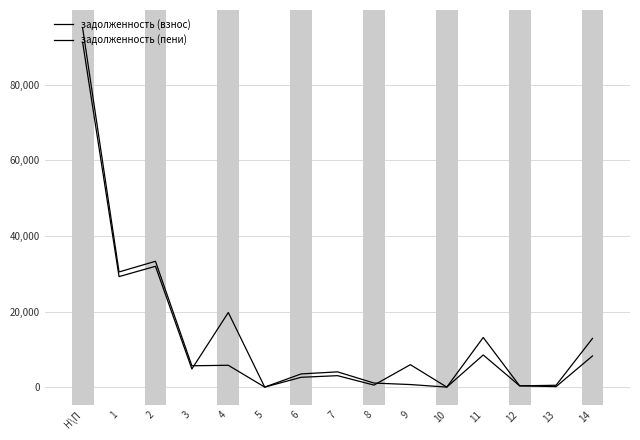

How many lines are shown in the chart?

2